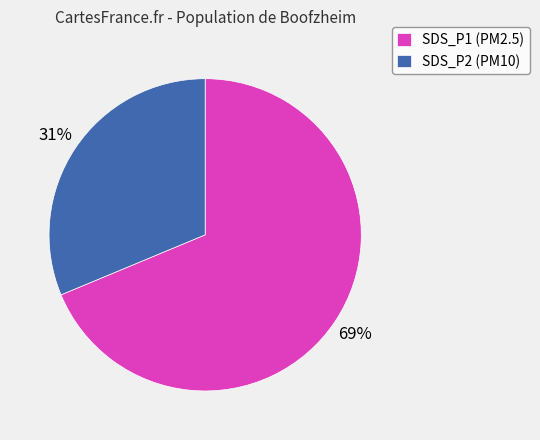

Count the number of slices in the pie.

2